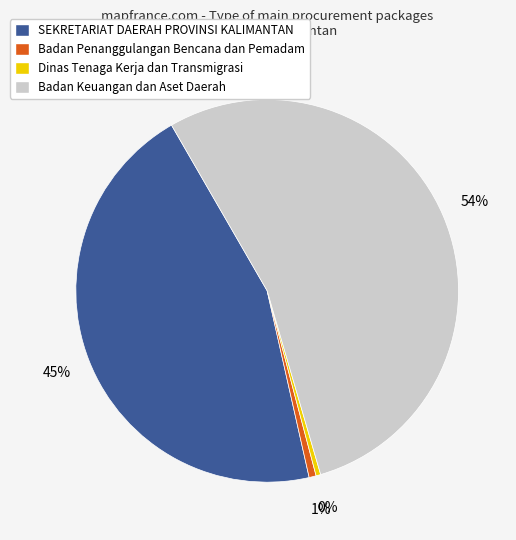

What percentage is the Badan Keuangan dan Aset Daerah slice, to the nearest percent?

54%